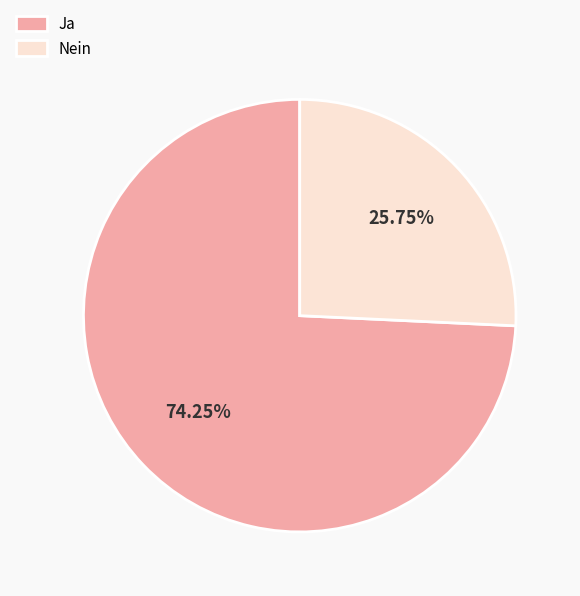

True or false: Nein accounts for 15% of the total.

False